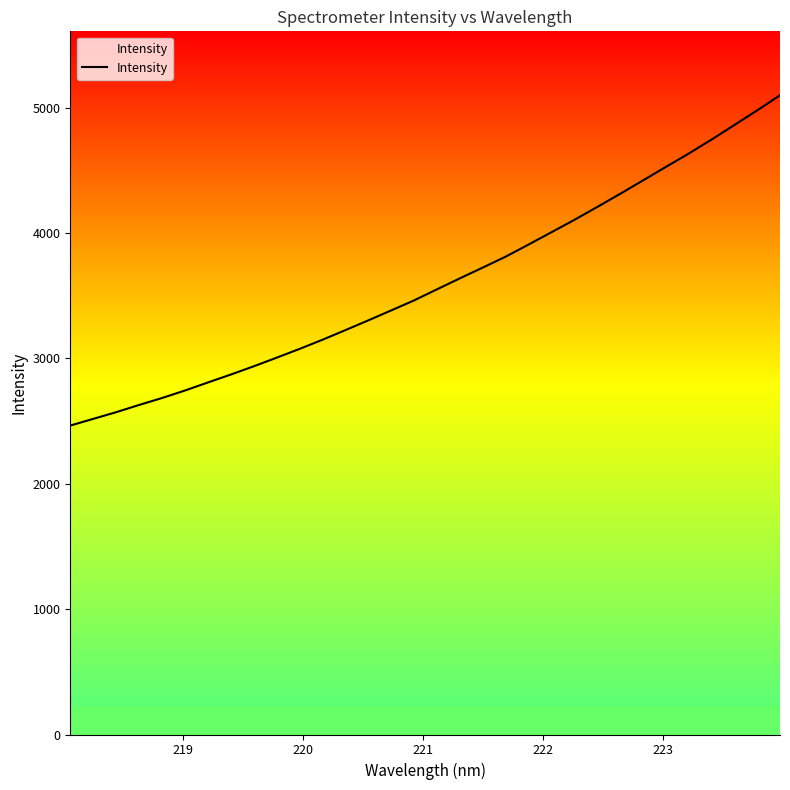

What is the maximum value shown in the chart?

5098.0